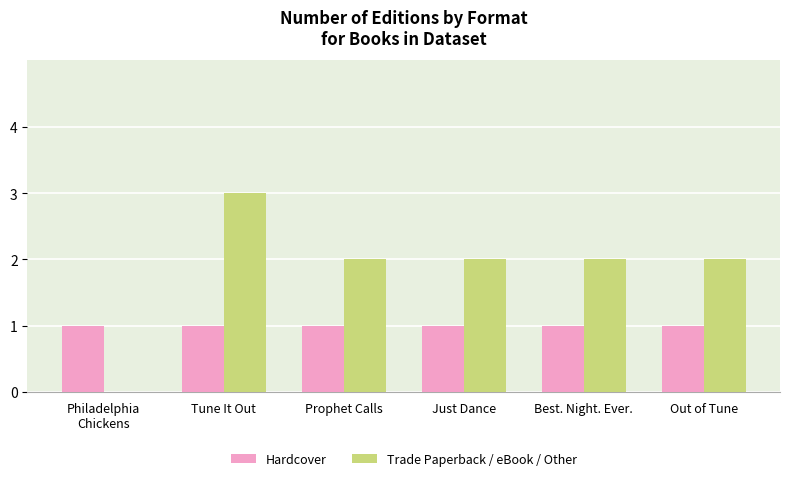

What is the total value across all series at Prophet Calls?

3